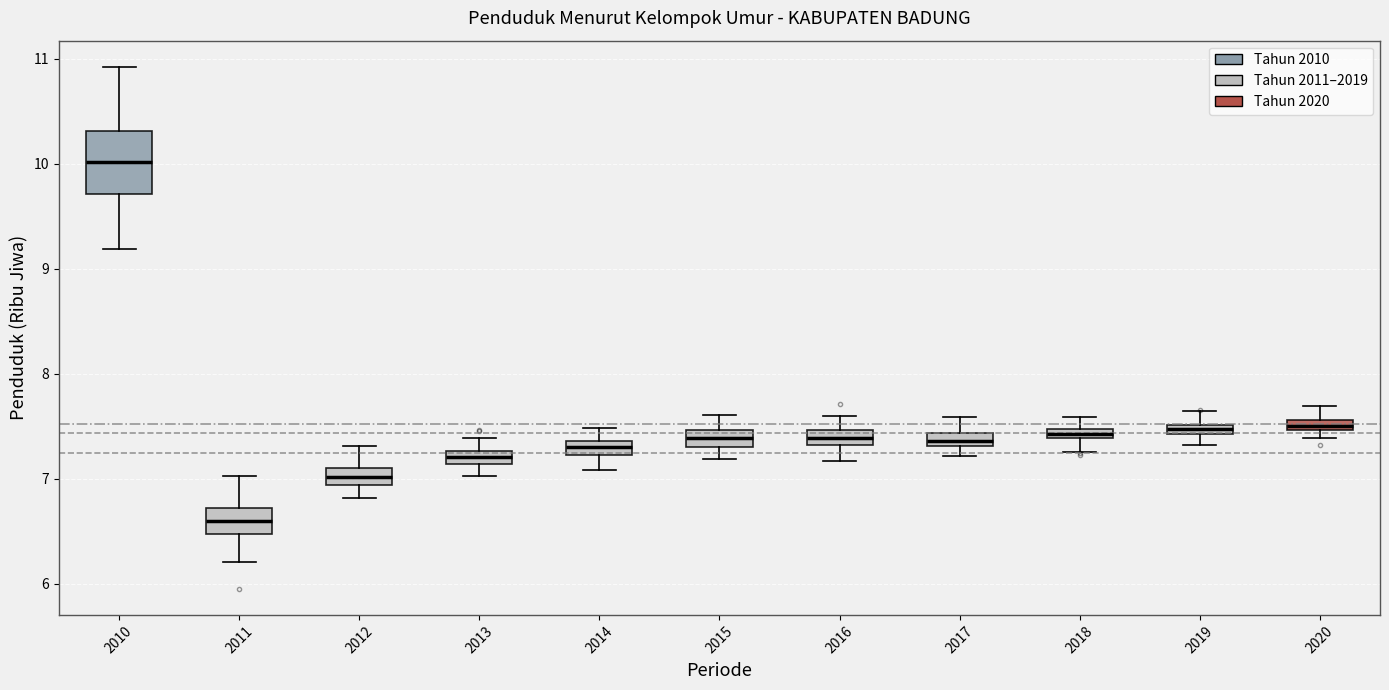

Comparing the boxes themselves (not the whiskers), which one is the tallest?

2010